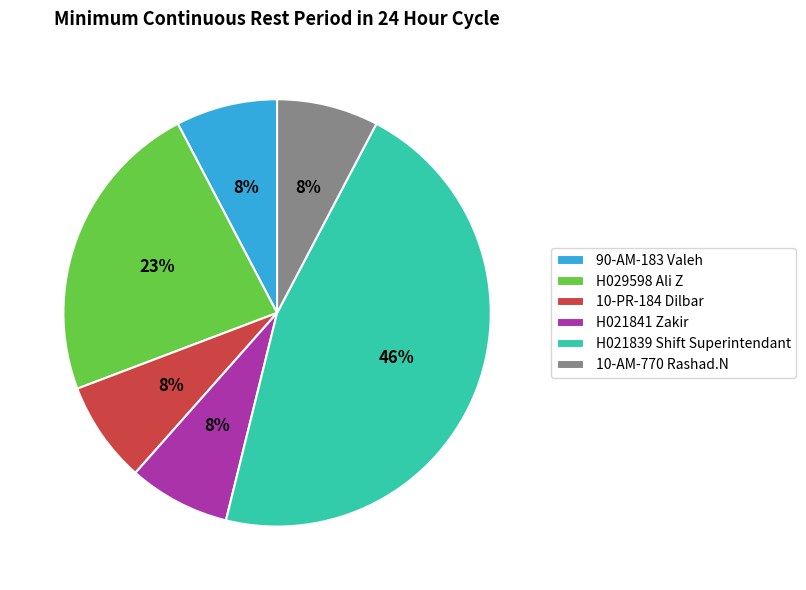

How many segments does this pie chart have?

6